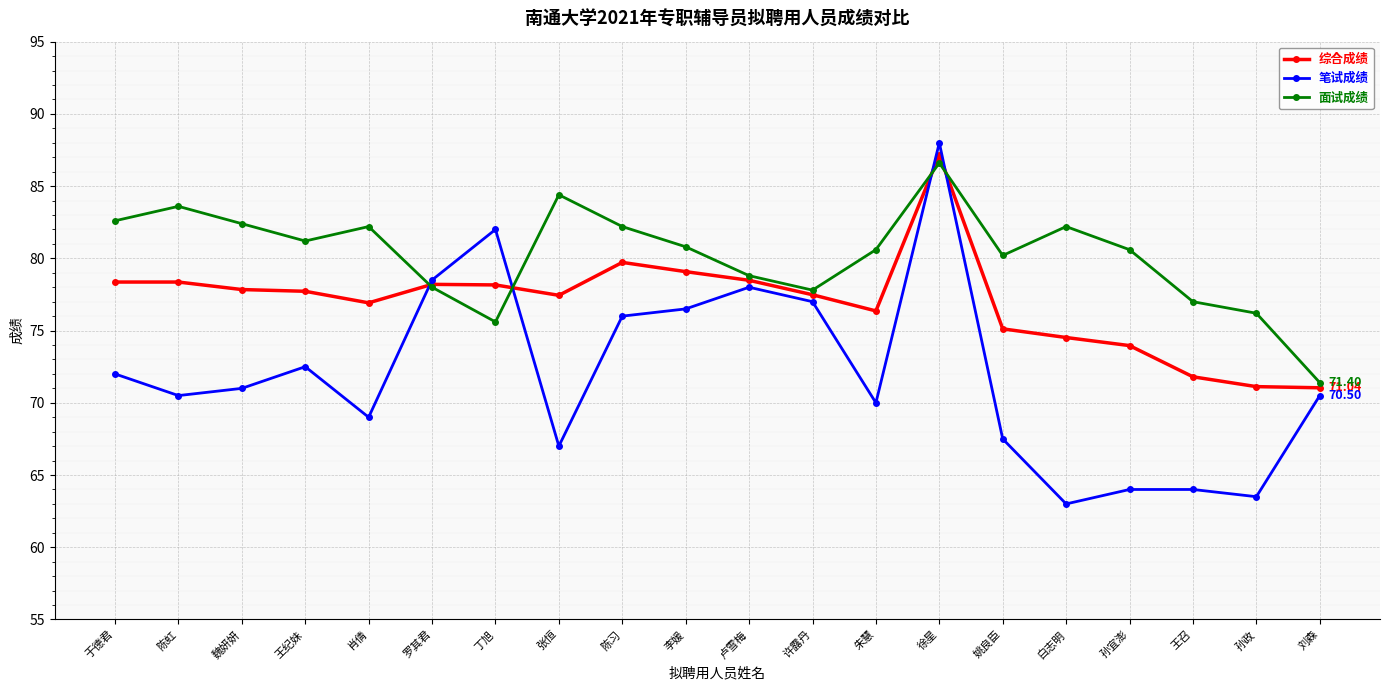

What is the label of the 8th point from the right?

朱慧